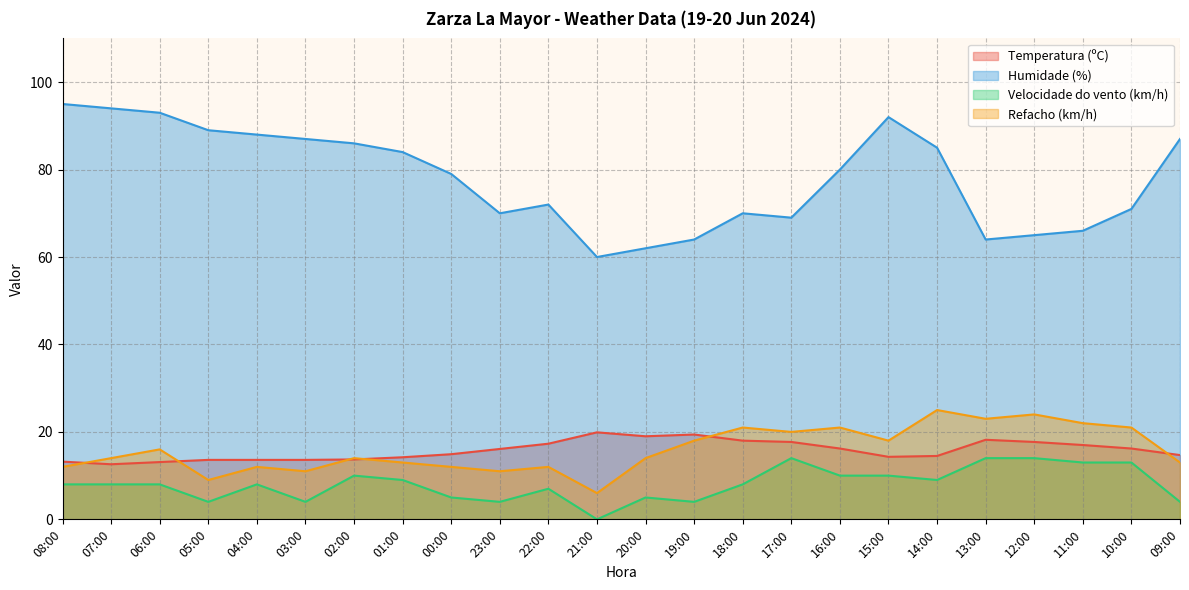

At which label does Velocidade do vento (km/h) reach its minimum?

21:00